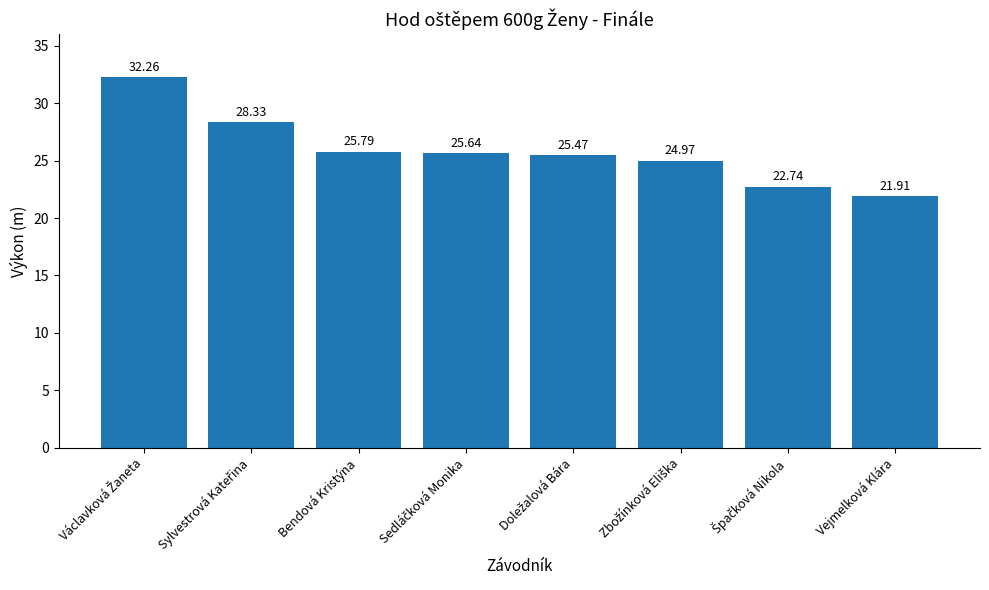

What is the difference between the second highest and minimum values?

6.4